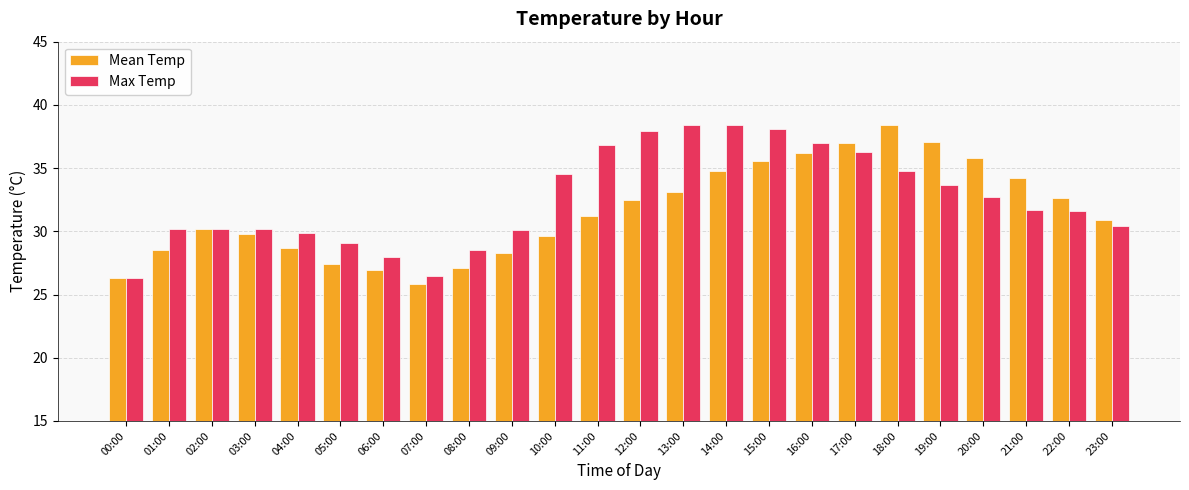

What value does the Mean Temp series have at 20:00?

35.8